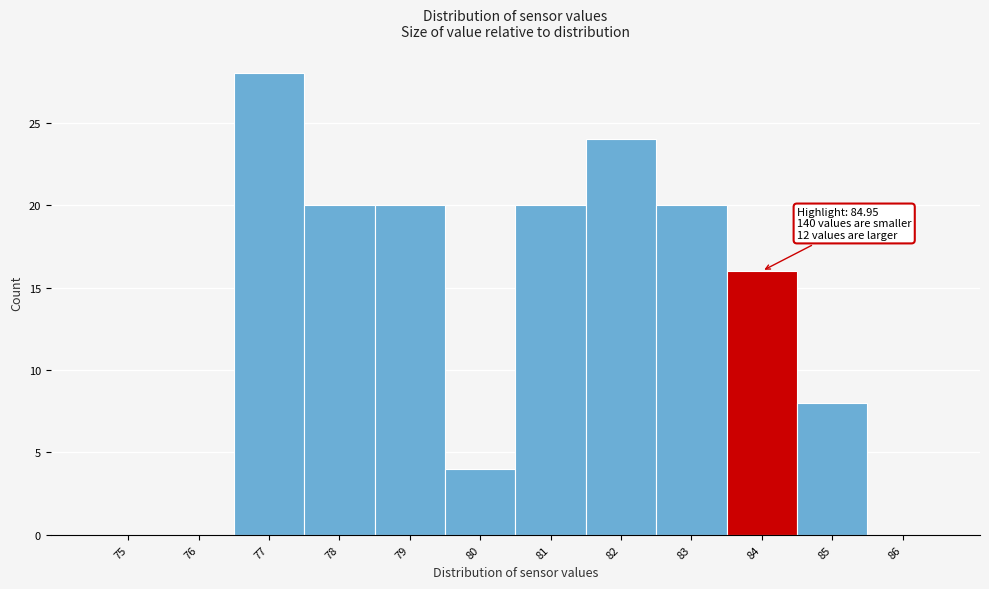

Reading right to left, what are all the values shown in this chart?

86=0	85=8	84=16	83=20	82=24	81=20	80=4	79=20	78=20	77=28	76=0	75=0